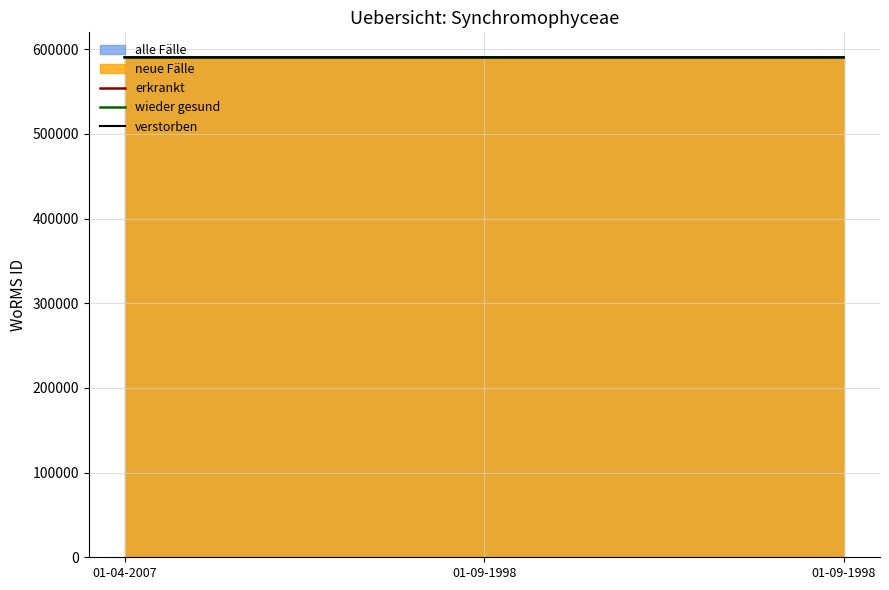

What is the minimum value for erkrankt?

590432